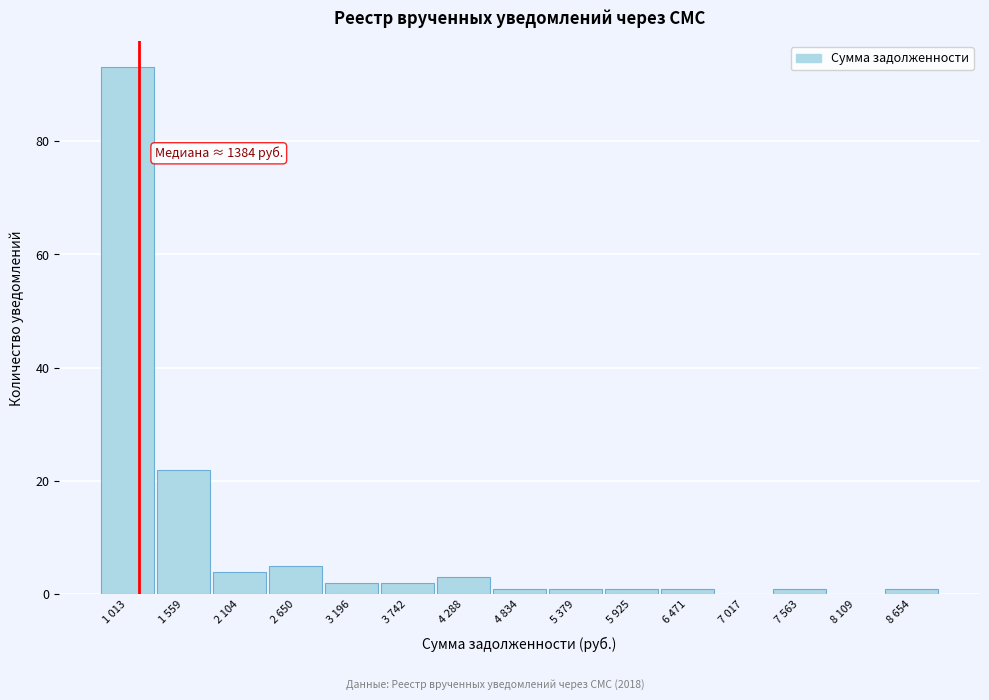

Reading left to right, list all the values displayed in this chart.

1 013=93	1 559=22	2 104=4	2 650=5	3 196=2	3 742=2	4 288=3	4 834=1	5 379=1	5 925=1	6 471=1	7 017=0	7 563=1	8 109=0	8 654=1